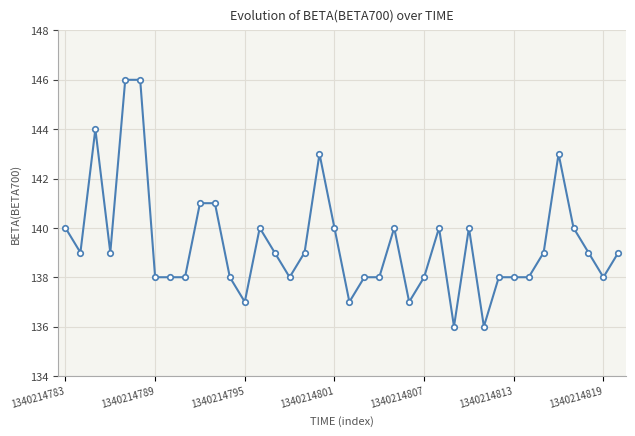

Reading left to right, list all the values displayed in this chart.

140	139	144	139	146	146	138	138	138	141	141	138	137	140	139	138	139	143	140	137	138	138	140	137	138	140	136	140	136	138	138	138	139	143	140	139	138	139